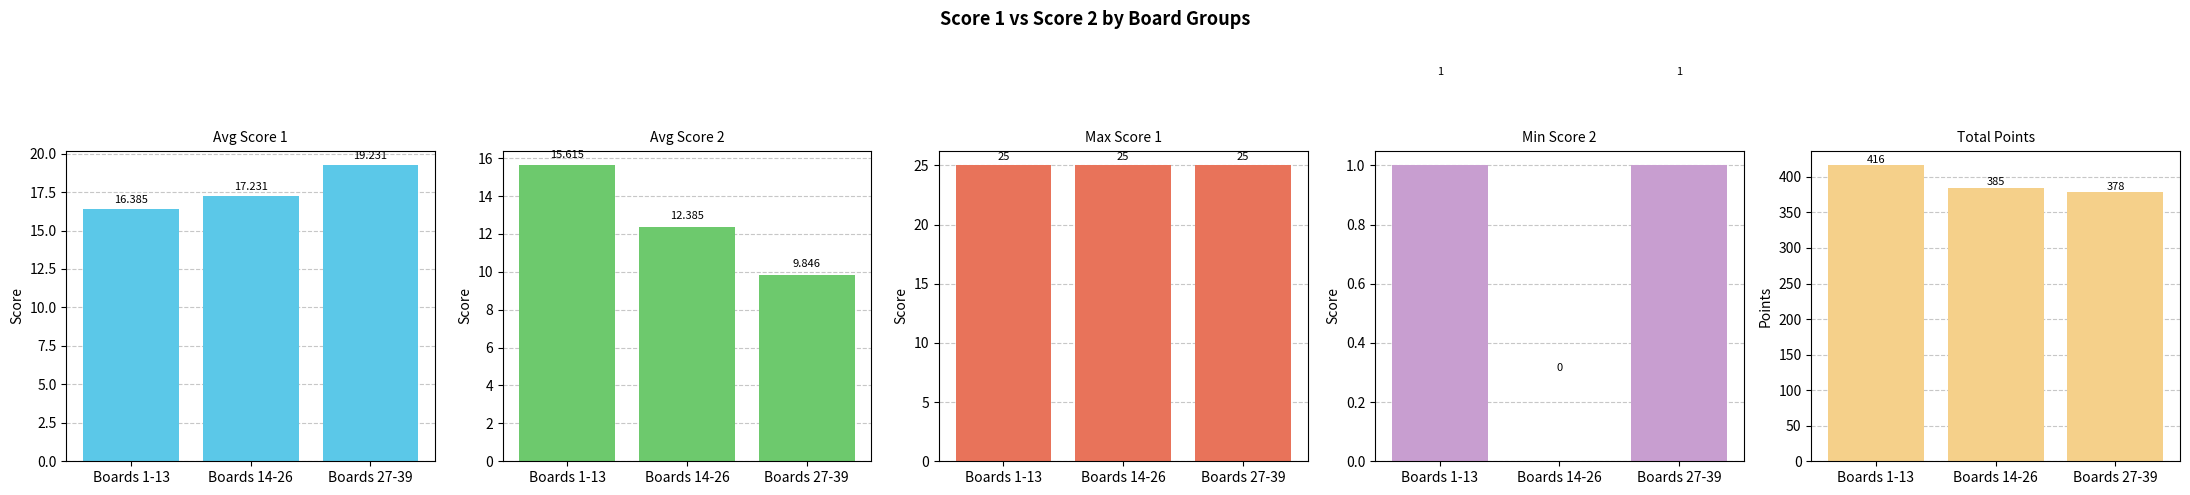

Is it true that Min Score 2 equals -0.6 at Boards 14-26?

False